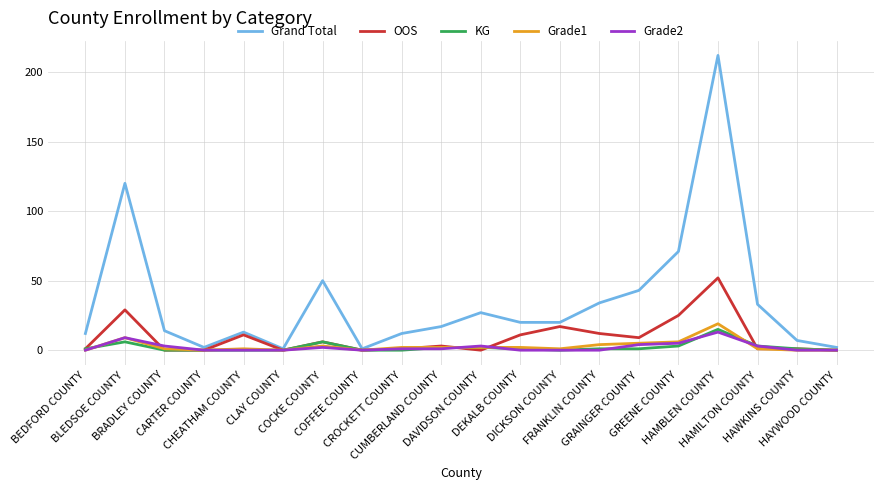

Where is the first local maximum for OOS?

BLEDSOE COUNTY